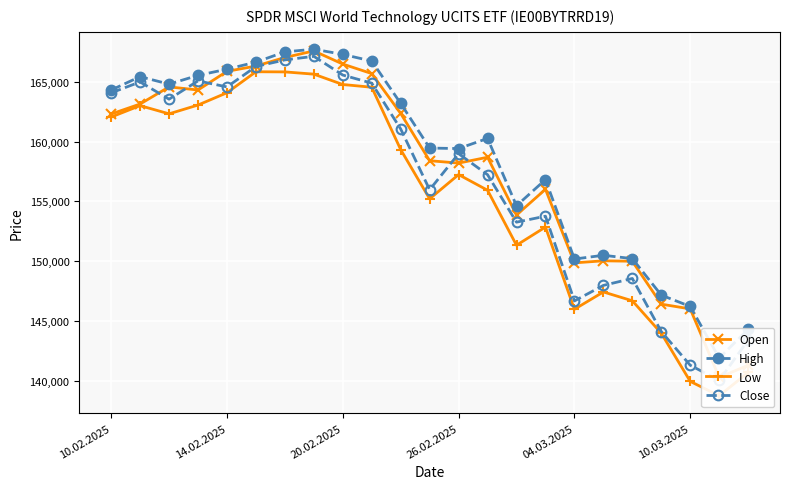

How many distinct data groups are displayed?

4